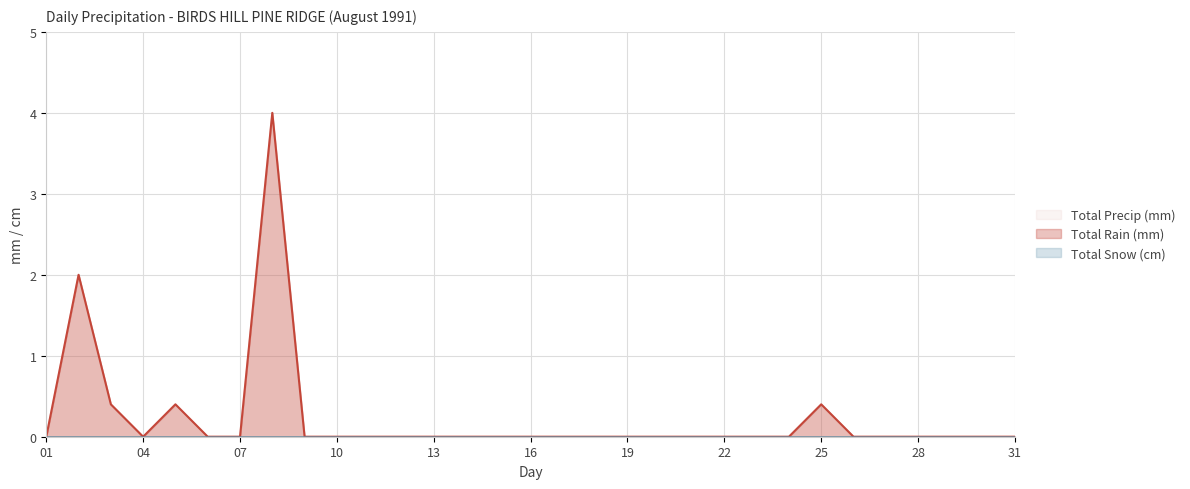

Does the chart have visible grid lines?

Yes